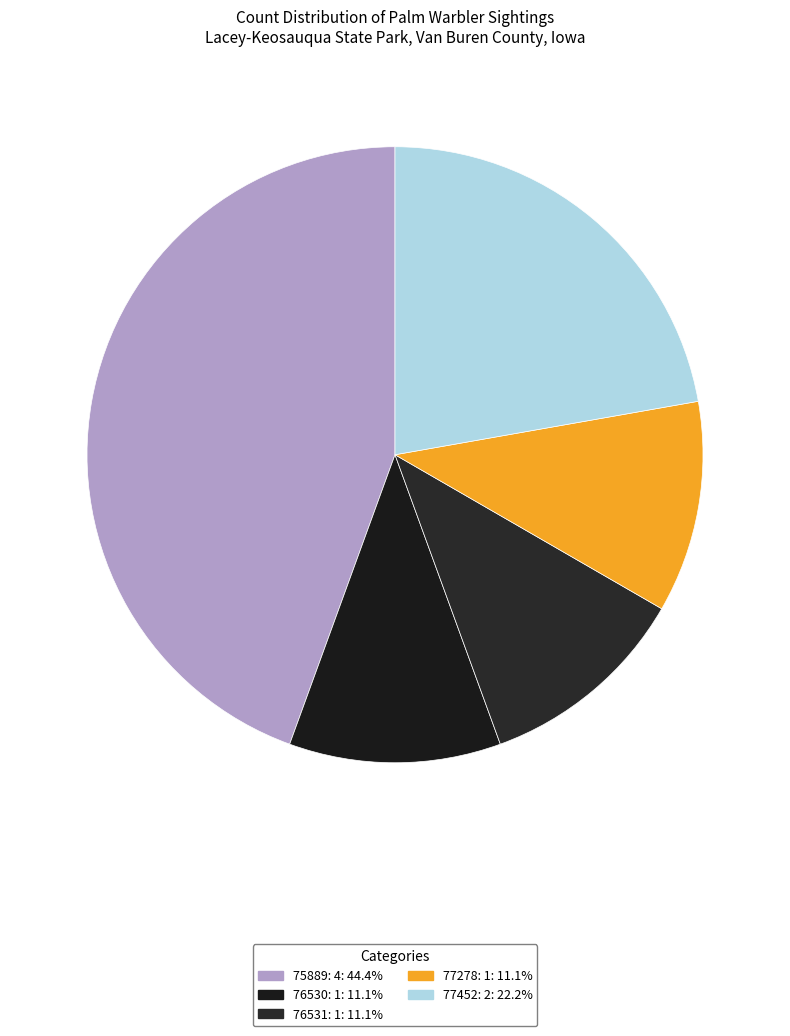

True or false: 76531: 1 accounts for 1% of the total.

False